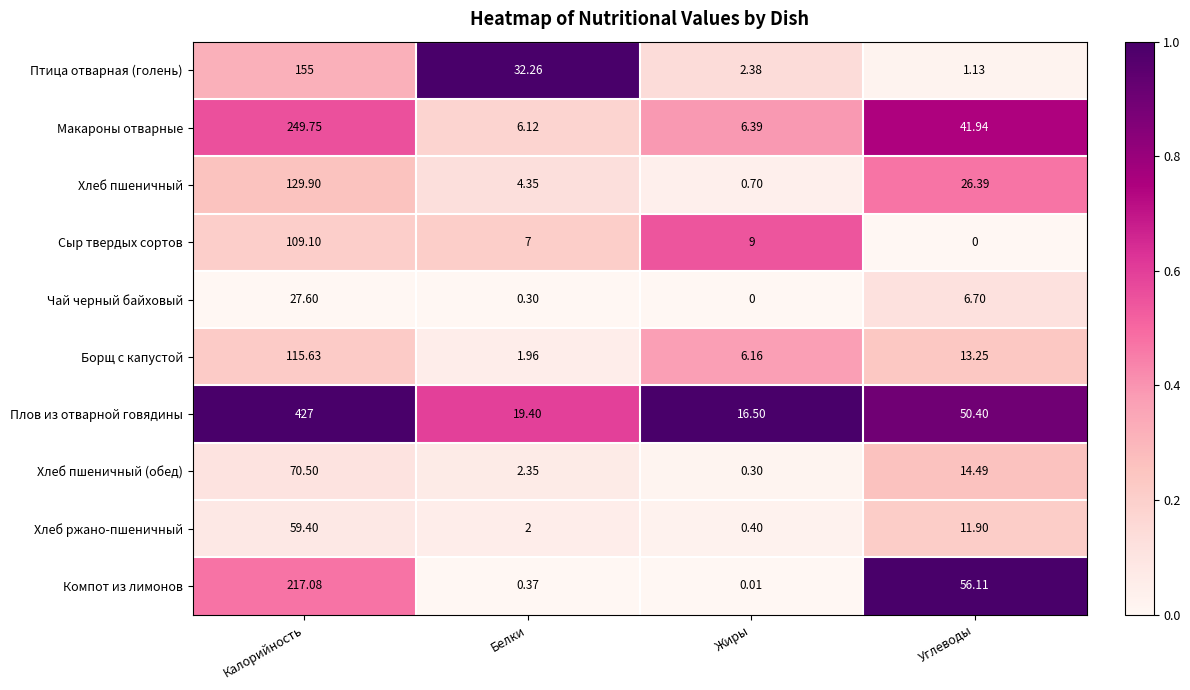

Which series has the largest total across all categories?

Плов из отварной говядины